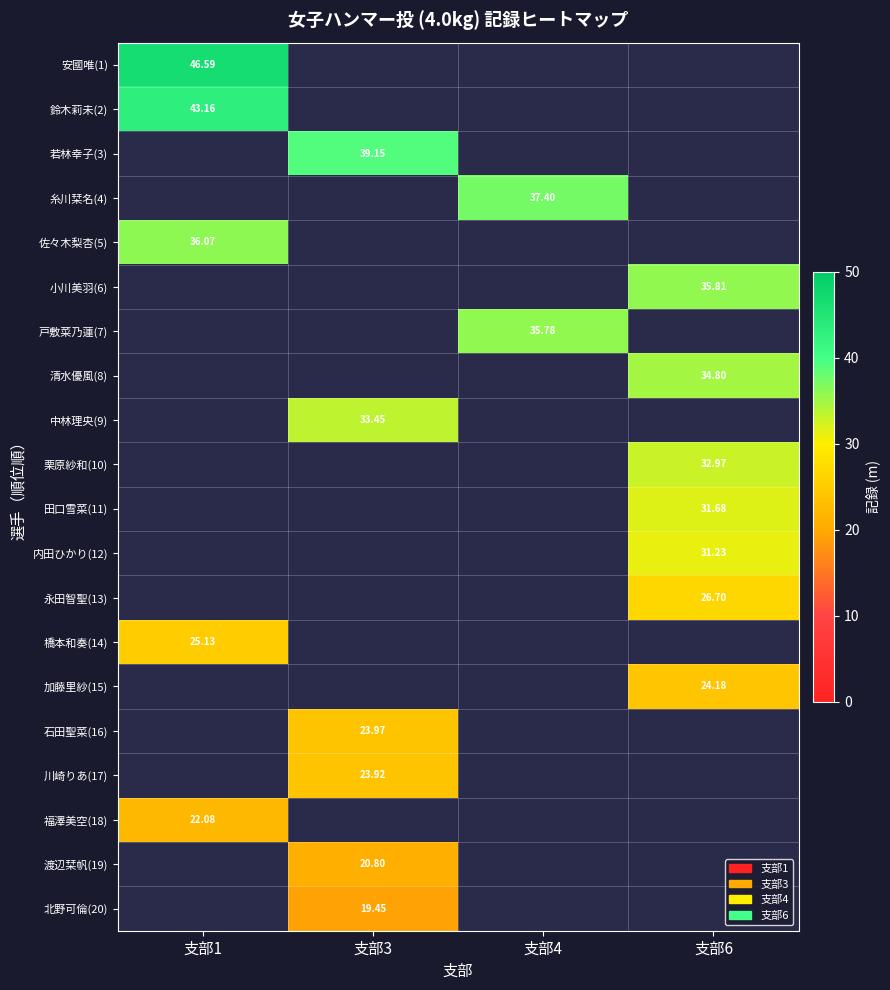

The value of 糸川栞名(4) at 支部3 is 0.0. True or false?

True